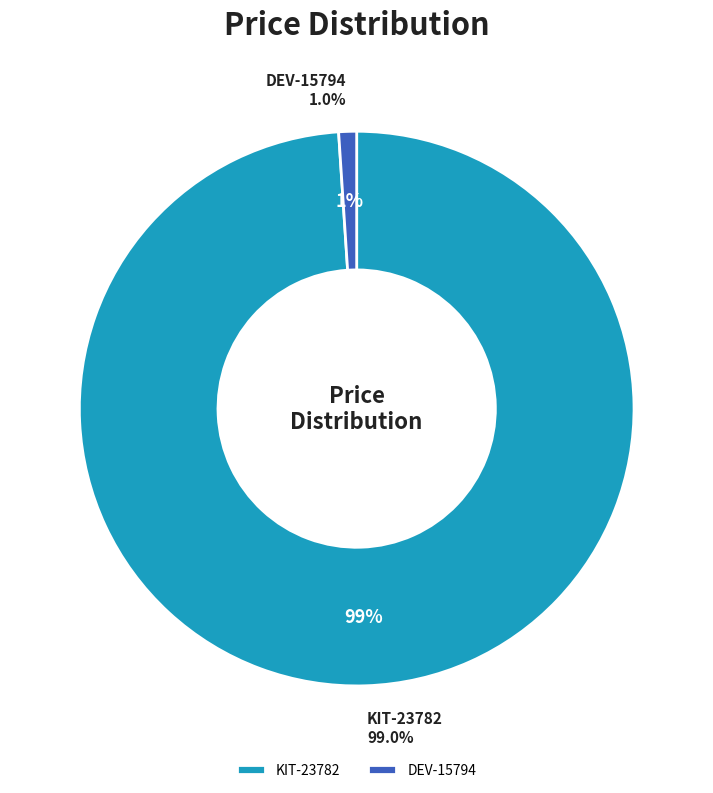

To the nearest percent, what portion does DEV-15794 represent?

1%